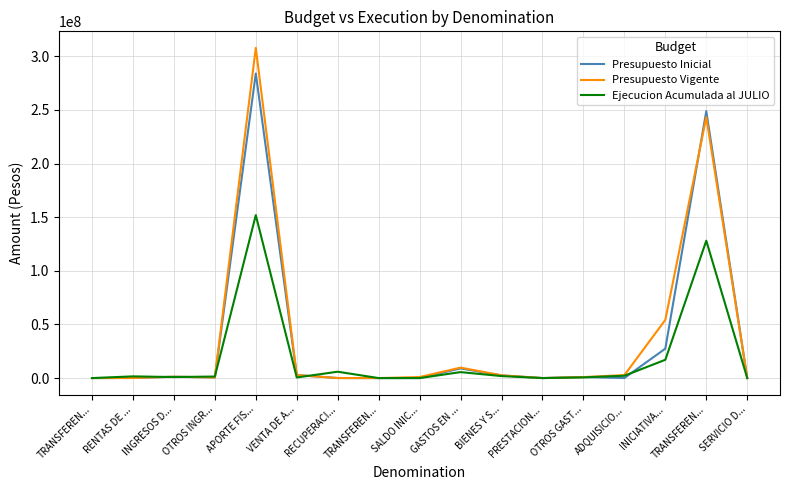

How many series are shown in this chart?

3